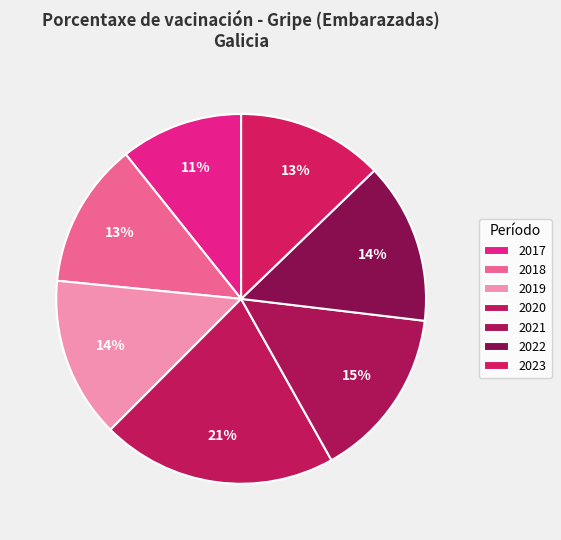

Which slice is the smallest?

2017